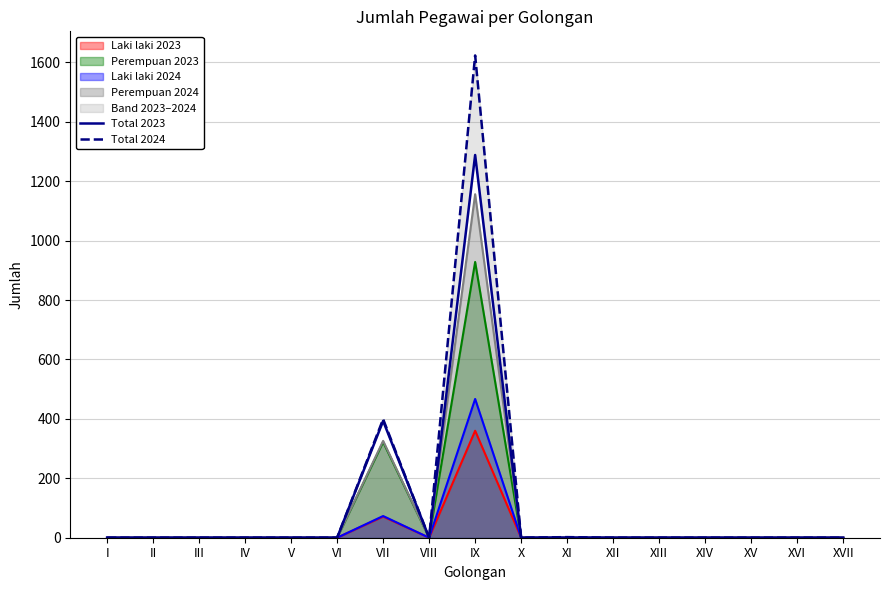

What is the label of the 7th point from the left?

VII